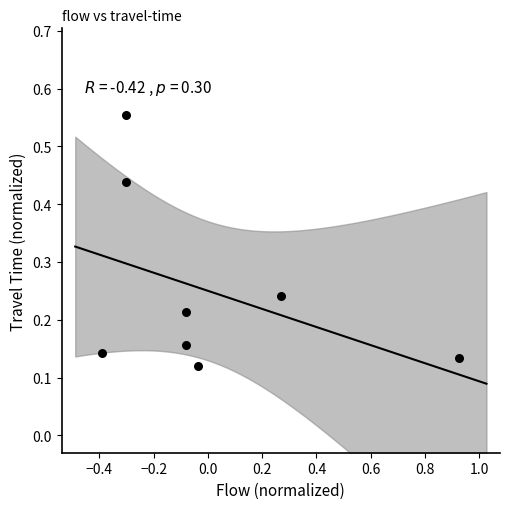

What is the range of X values (max minus min)?

1.3